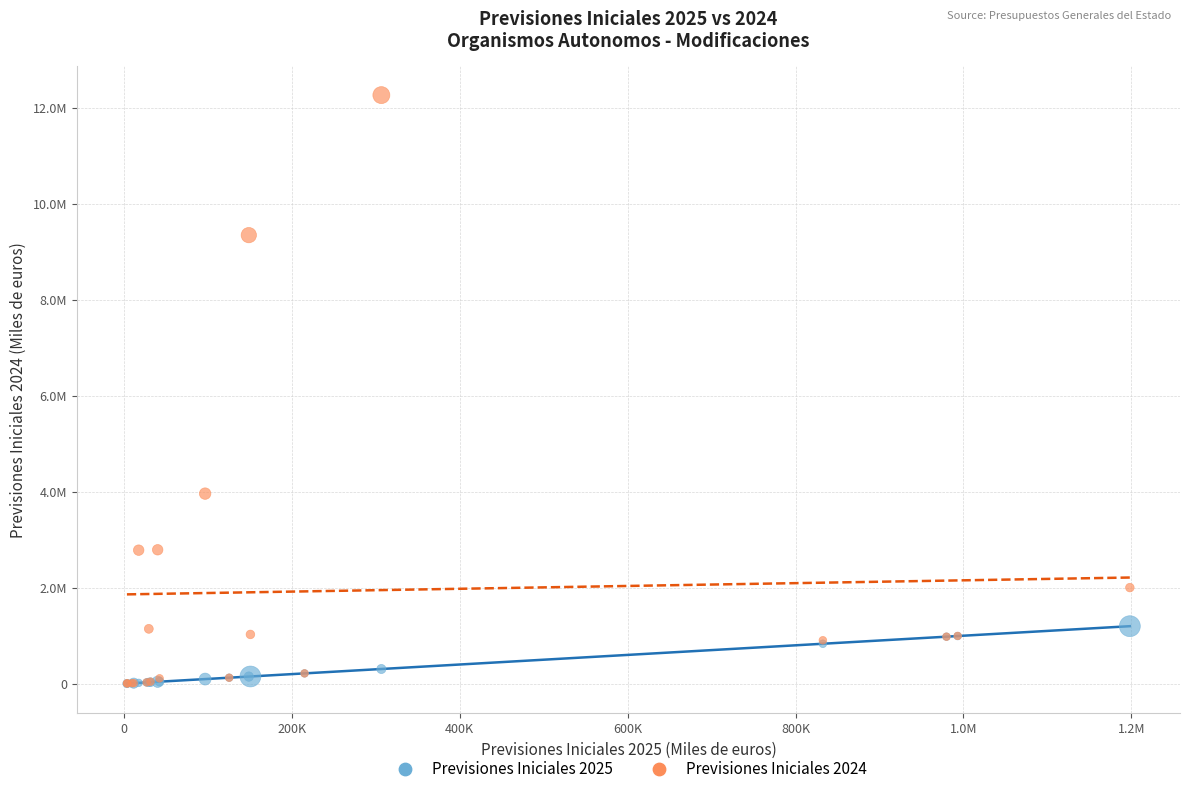

Which series reaches the maximum Y coordinate?

Previsiones Iniciales 2024